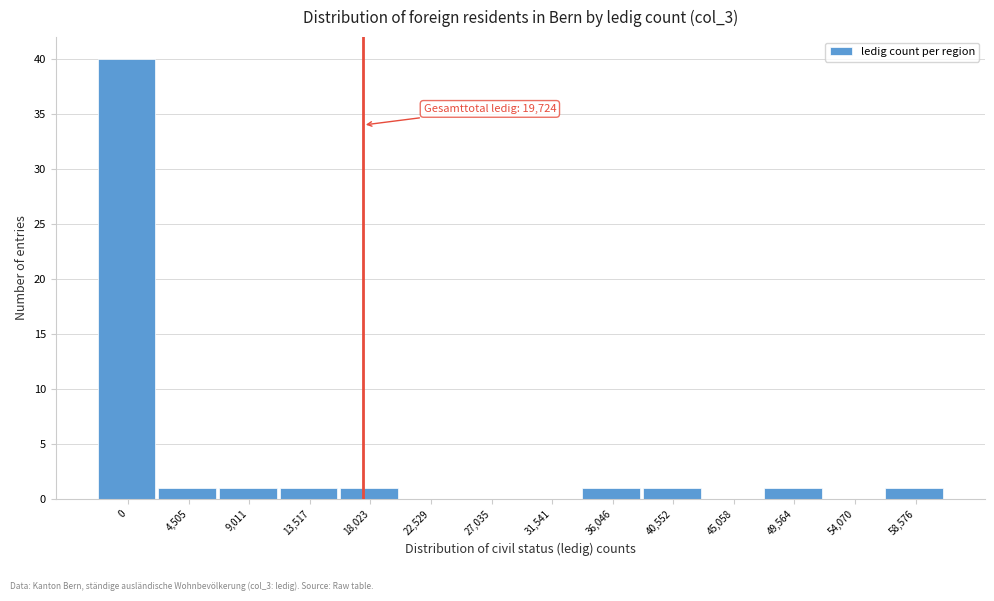

Reading right to left, extract all data points from this chart.

58,576=1	54,070=0	49,564=1	45,058=0	40,552=1	36,046=1	31,541=0	27,035=0	22,529=0	18,023=1	13,517=1	9,011=1	4,505=1	0=40